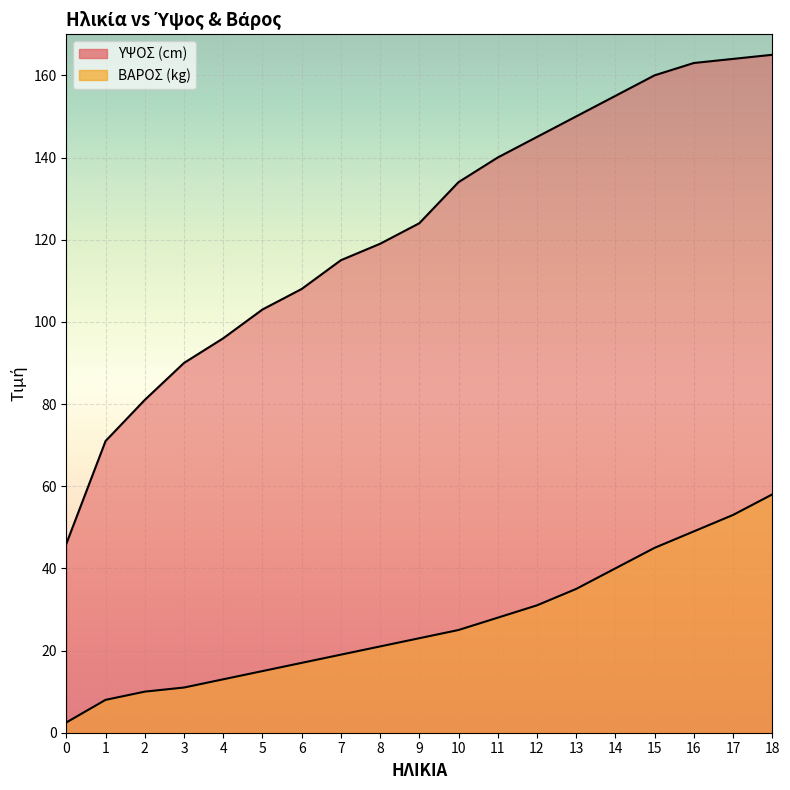

Reading left to right, transcribe all the data shown in this chart.

ΥΨΟΣ (cm): 0=46.0	1=71.0	2=81.0	3=90.0	4=96.0	5=103.0	6=108.0	7=115.0	8=119.0	9=124.0	10=134.0	11=140.0	12=145.0	13=150.0	14=155.0	15=160.0	16=163.0	17=164.0	18=165.0
ΒΑΡΟΣ (kg): 0=2.5	1=8.0	2=10.0	3=11.0	4=13.0	5=15.0	6=17.0	7=19.0	8=21.0	9=23.0	10=25.0	11=28.0	12=31.0	13=35.0	14=40.0	15=45.0	16=49.0	17=53.0	18=58.0